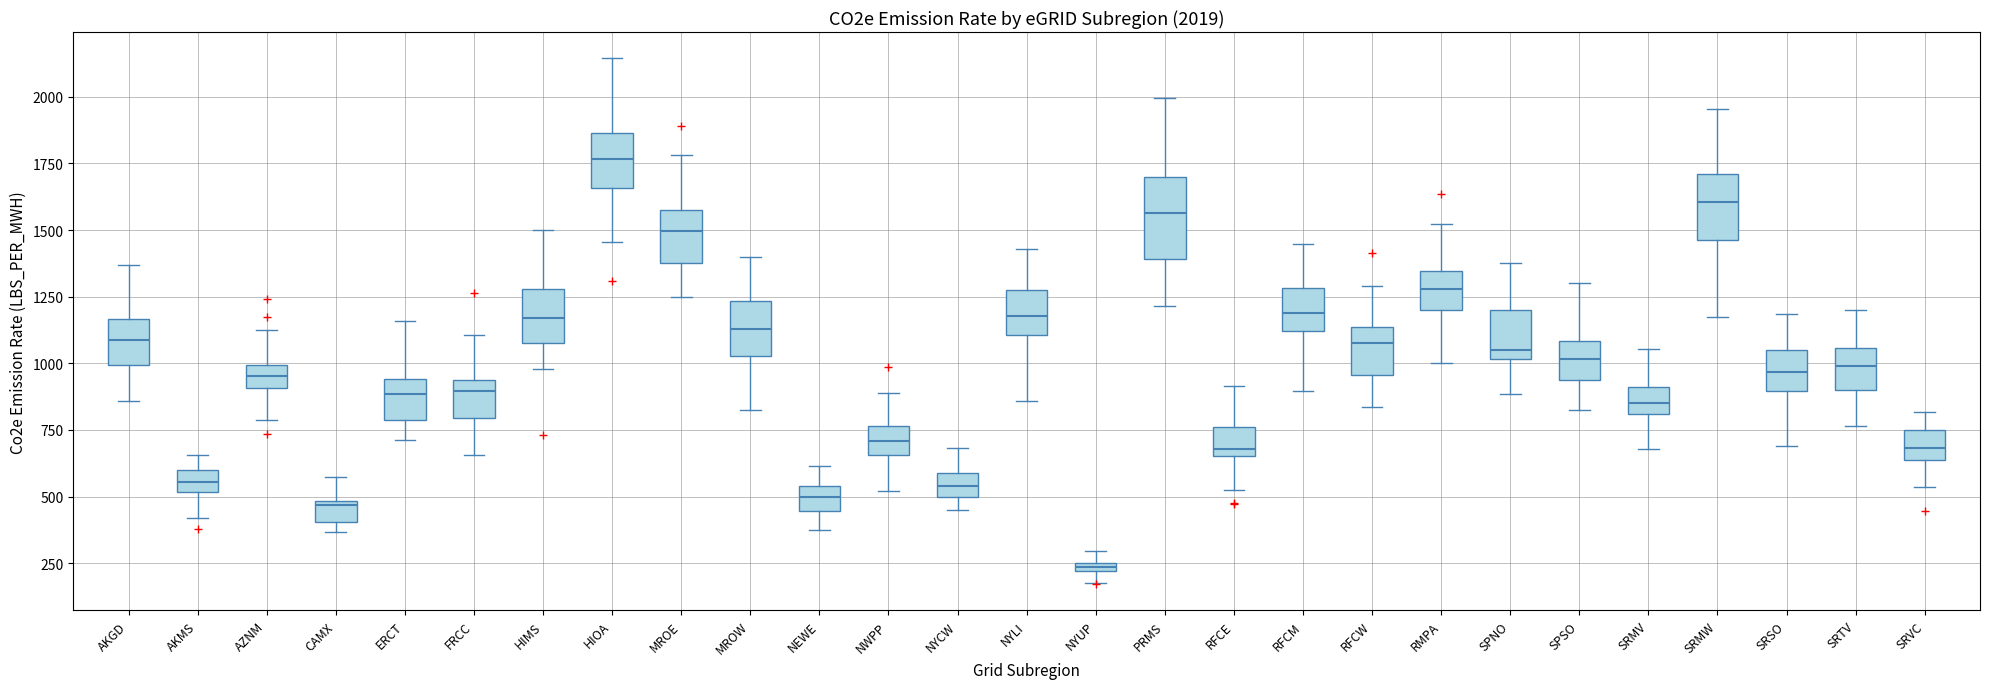

Which box has the lowest median line?

NYUP